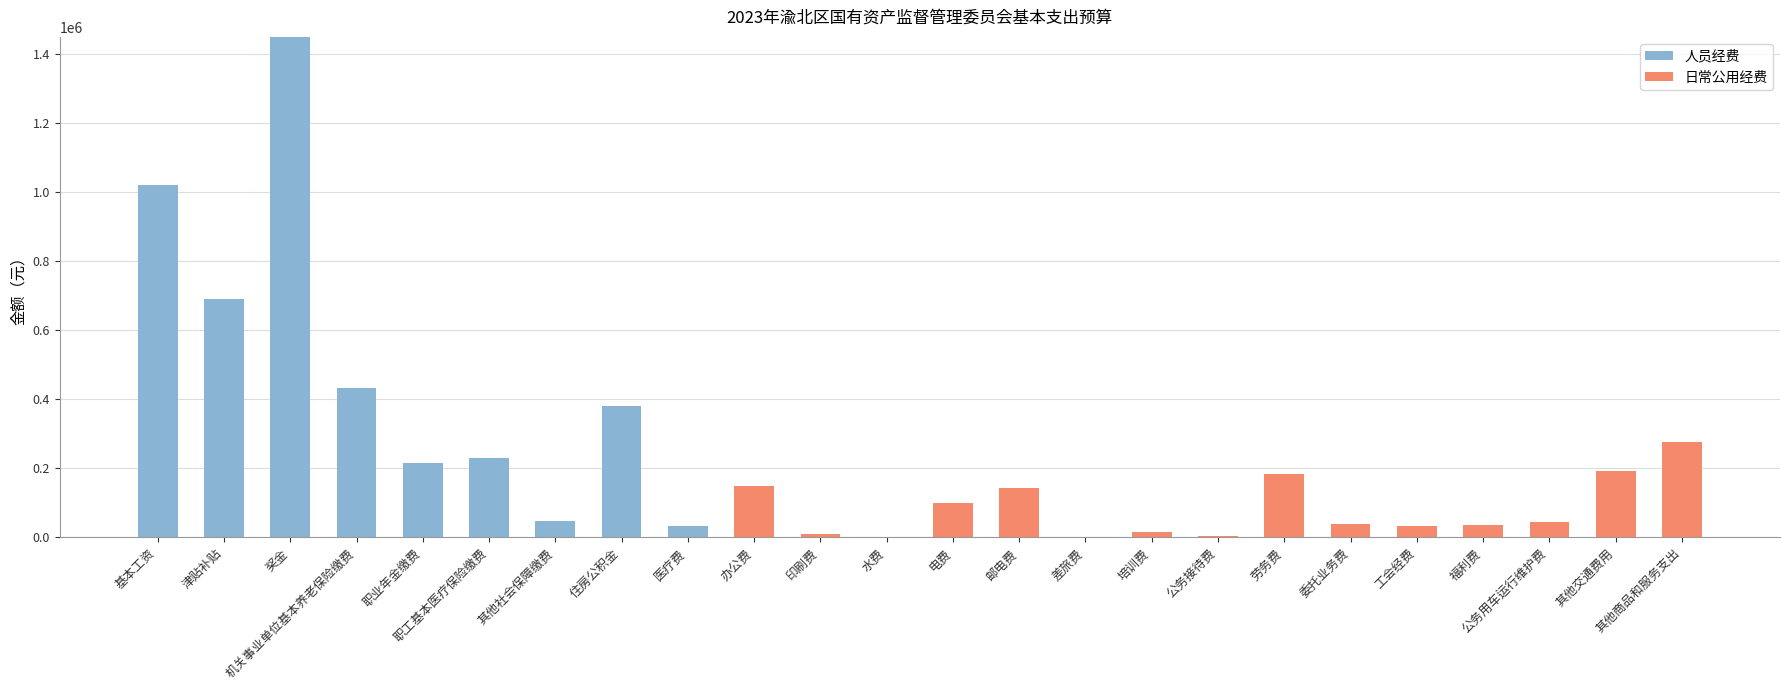

How many values in the 人员经费 series exceed 0?

9